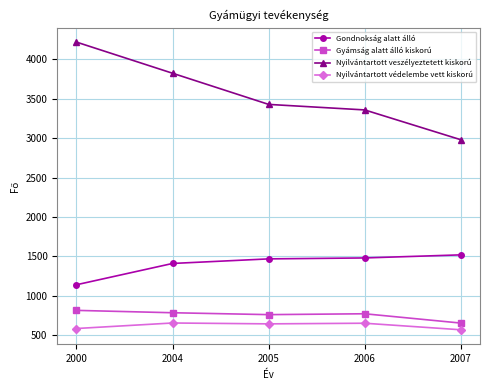

What is the spread (max minus min) of values at 2007?

2410